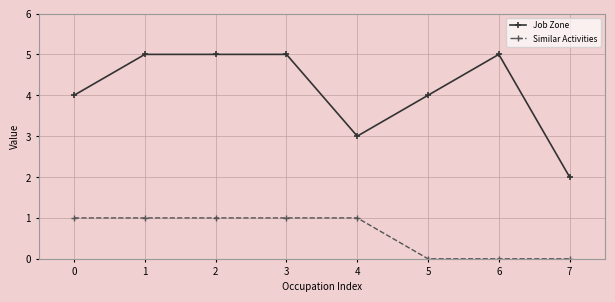

How many values in the Job Zone series are below 5?

4